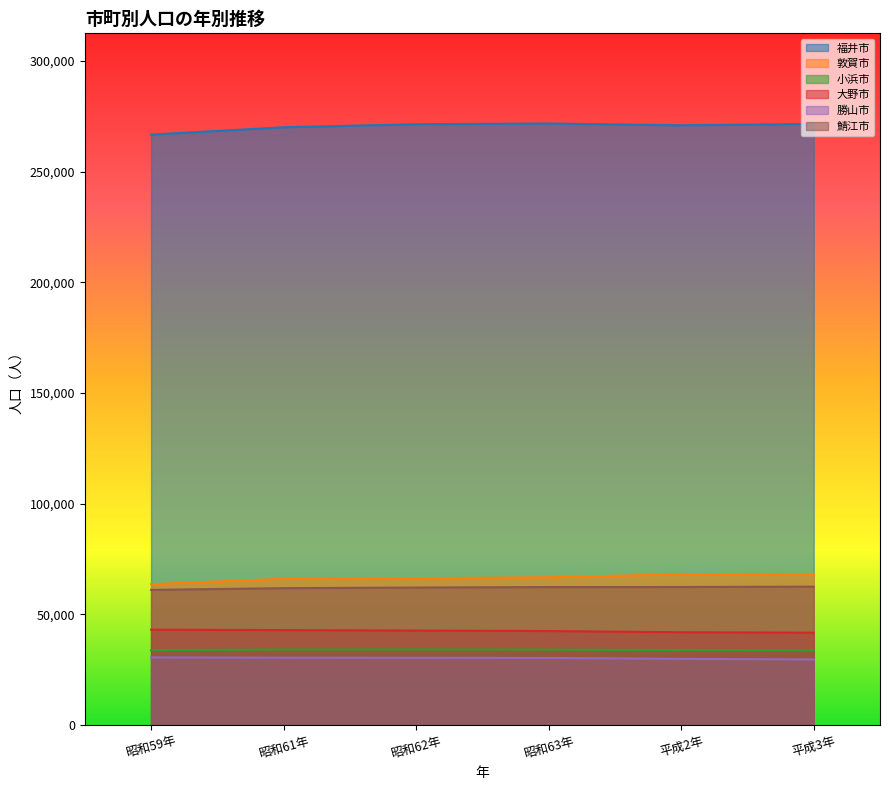

Between 昭和62年 and 平成2年, which series saw the biggest shift?

敦賀市